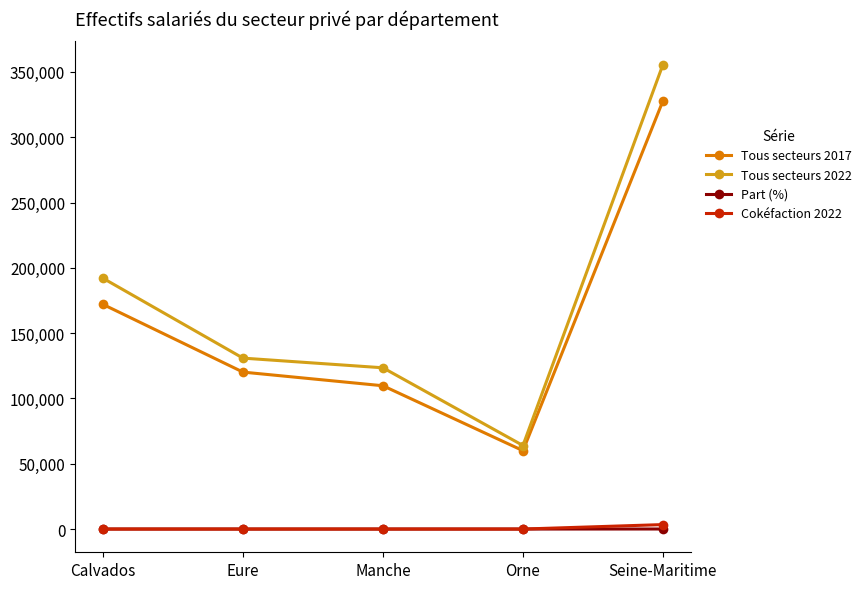

Which label corresponds to the largest value in the chart?

Seine-Maritime